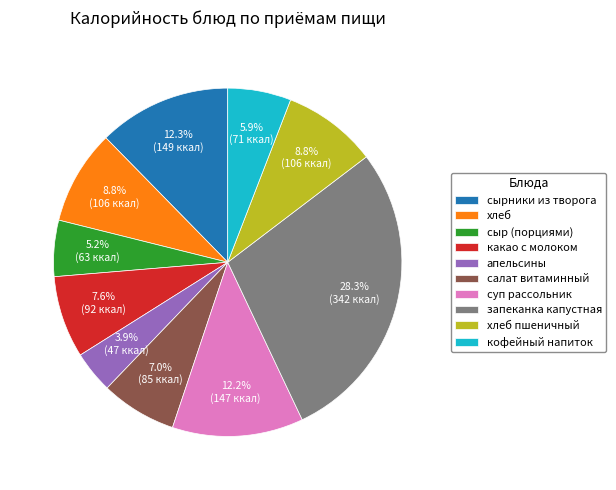

To the nearest percent, what portion does запеканка капустная represent?

28%